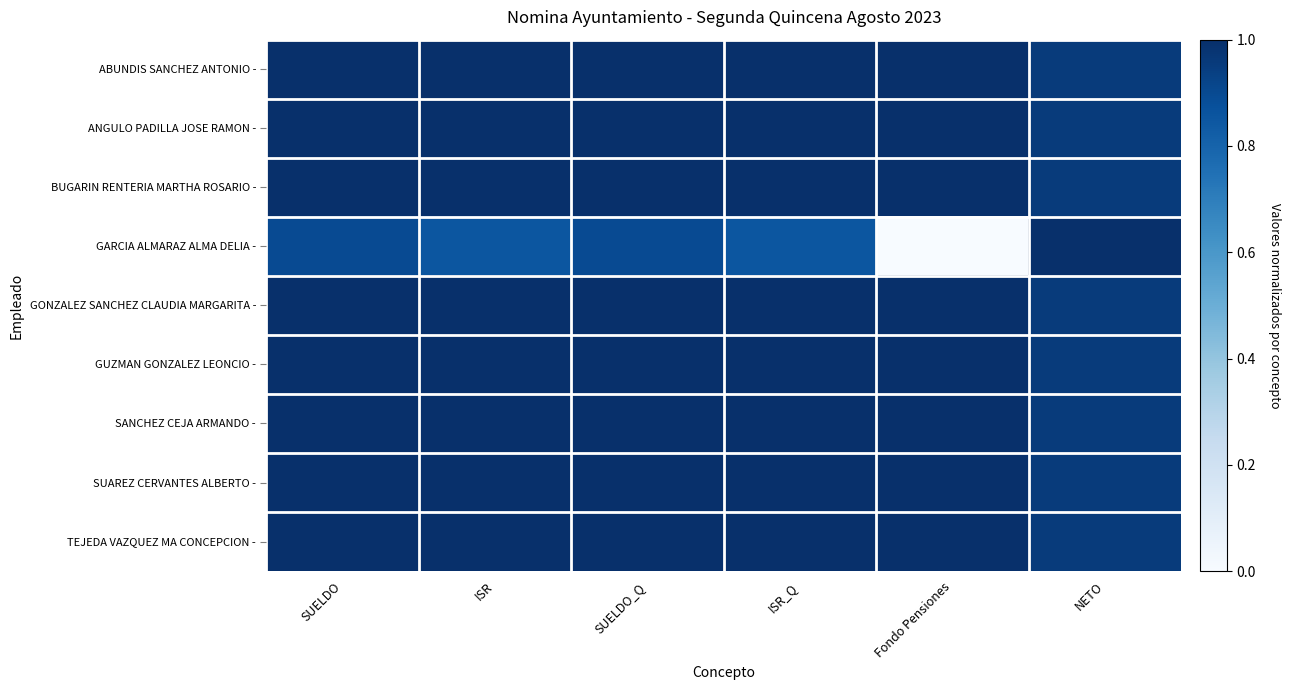

Reading left to right, transcribe all the data shown in this chart.

ABUNDIS SANCHEZ ANTONIO -: SUELDO=1.0	ISR=1.0	SUELDO_Q=1.0	ISR_Q=1.0	Fondo Pensiones=1.0	NETO=1.0
ANGULO PADILLA JOSE RAMON -: SUELDO=1.0	ISR=1.0	SUELDO_Q=1.0	ISR_Q=1.0	Fondo Pensiones=1.0	NETO=1.0
BUGARIN RENTERIA MARTHA ROSARIO -: SUELDO=1.0	ISR=1.0	SUELDO_Q=1.0	ISR_Q=1.0	Fondo Pensiones=1.0	NETO=1.0
GARCIA ALMARAZ ALMA DELIA -: SUELDO=0.9	ISR=0.9	SUELDO_Q=0.9	ISR_Q=0.9	Fondo Pensiones=0.0	NETO=1.0
GONZALEZ SANCHEZ CLAUDIA MARGARITA -: SUELDO=1.0	ISR=1.0	SUELDO_Q=1.0	ISR_Q=1.0	Fondo Pensiones=1.0	NETO=1.0
GUZMAN GONZALEZ LEONCIO -: SUELDO=1.0	ISR=1.0	SUELDO_Q=1.0	ISR_Q=1.0	Fondo Pensiones=1.0	NETO=1.0
SANCHEZ CEJA ARMANDO -: SUELDO=1.0	ISR=1.0	SUELDO_Q=1.0	ISR_Q=1.0	Fondo Pensiones=1.0	NETO=1.0
SUAREZ CERVANTES ALBERTO -: SUELDO=1.0	ISR=1.0	SUELDO_Q=1.0	ISR_Q=1.0	Fondo Pensiones=1.0	NETO=1.0
TEJEDA VAZQUEZ MA CONCEPCION -: SUELDO=1.0	ISR=1.0	SUELDO_Q=1.0	ISR_Q=1.0	Fondo Pensiones=1.0	NETO=1.0